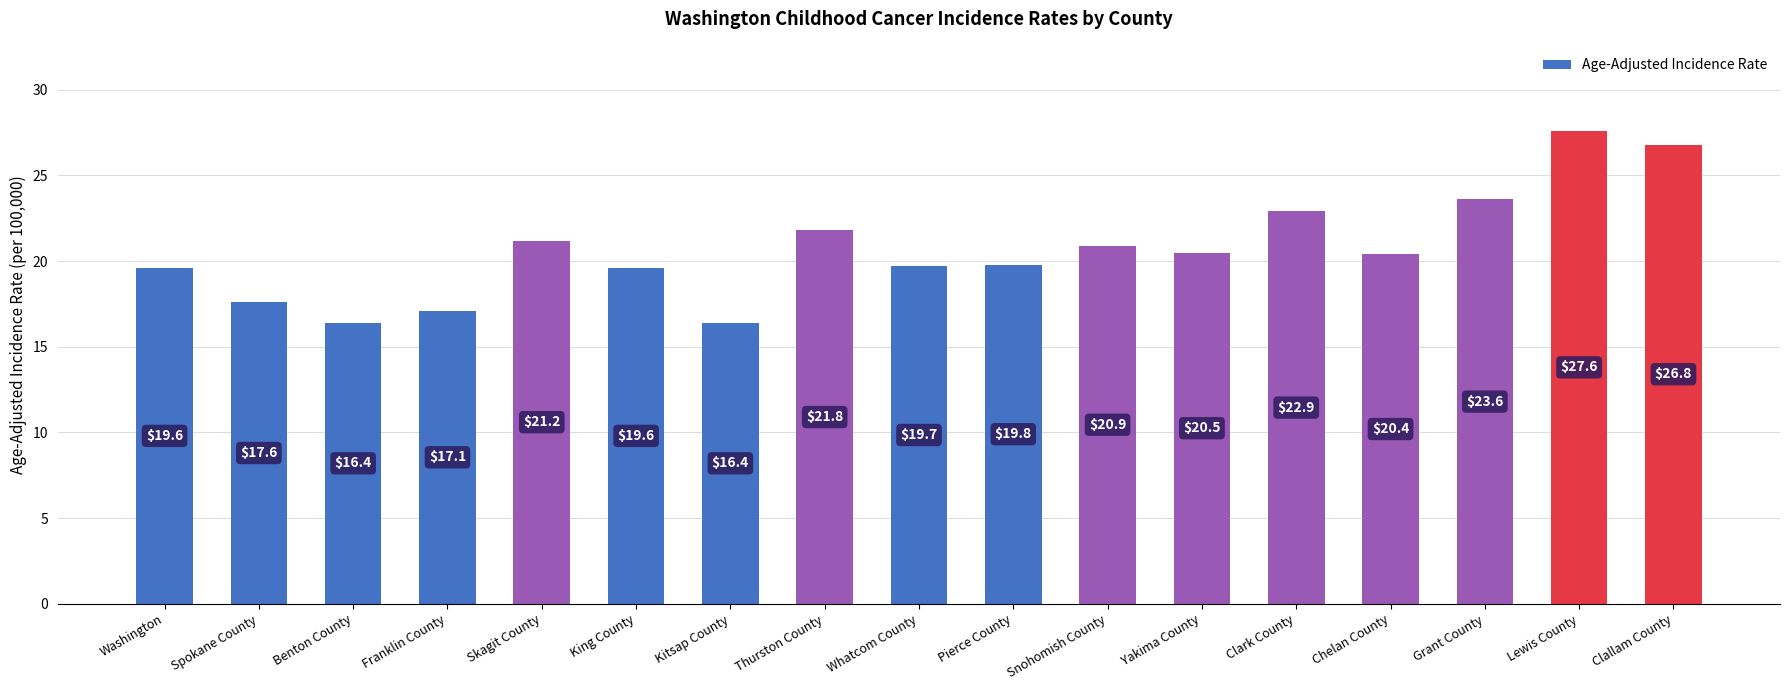

The value at Washington is 19.6. True or false?

True